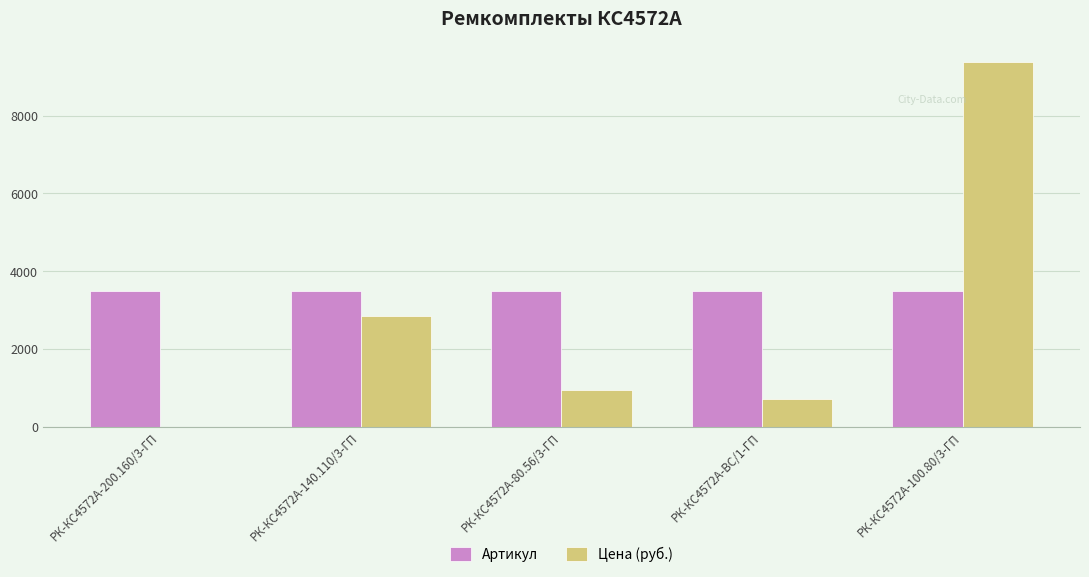

Which series changed the most between РК-КС4572А-ВС/1-ГП and РК-КС4572А-100.80/3-ГП?

Цена (руб.)